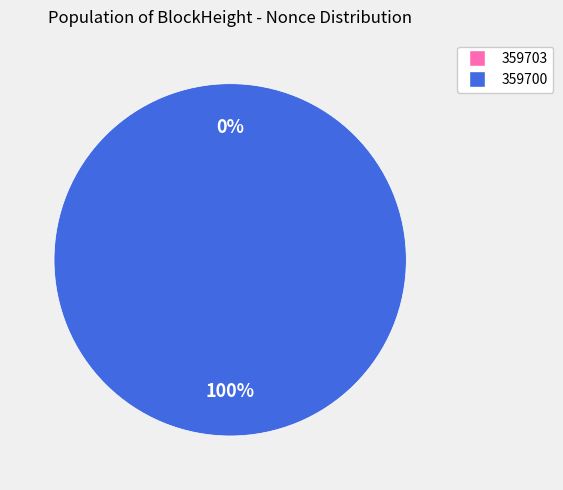

Does any single category account for the majority?

Yes